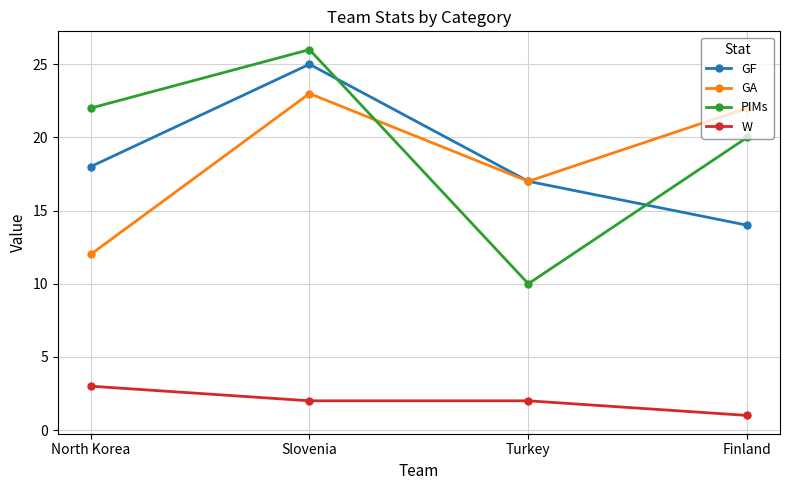

How many W values are between 2 and 3?

3